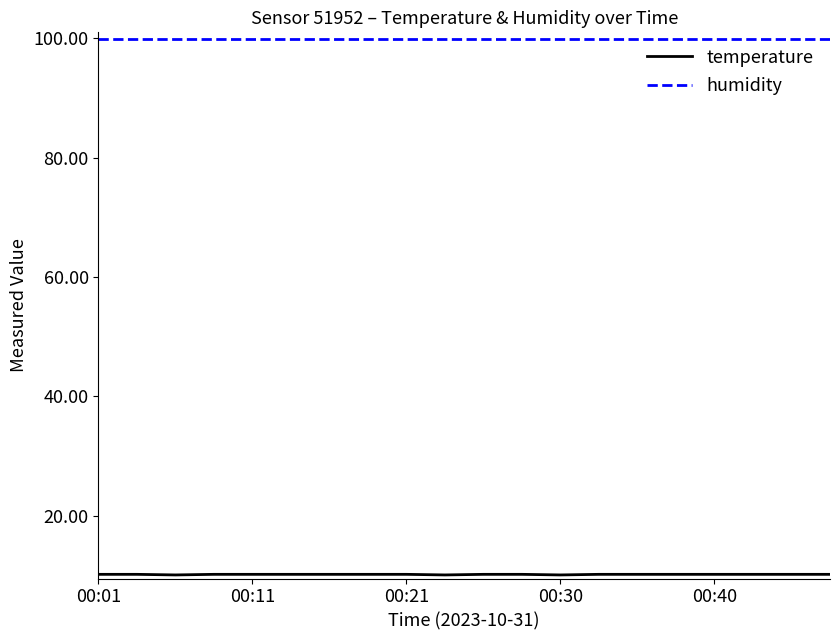

What is the minimum value shown in the chart?

10.1